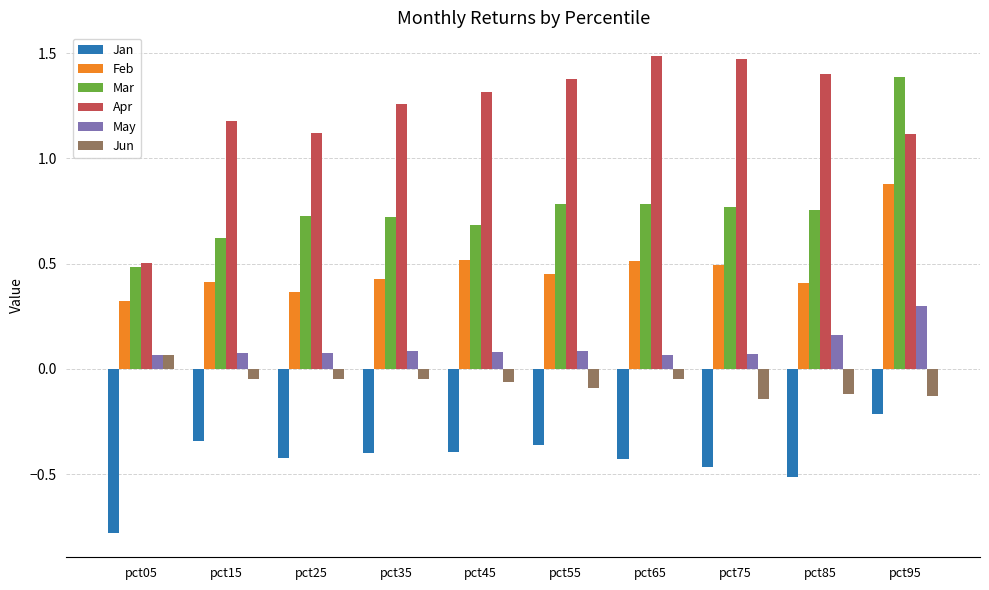

What are all the series names shown in the legend?

Jan, Feb, Mar, Apr, May, Jun